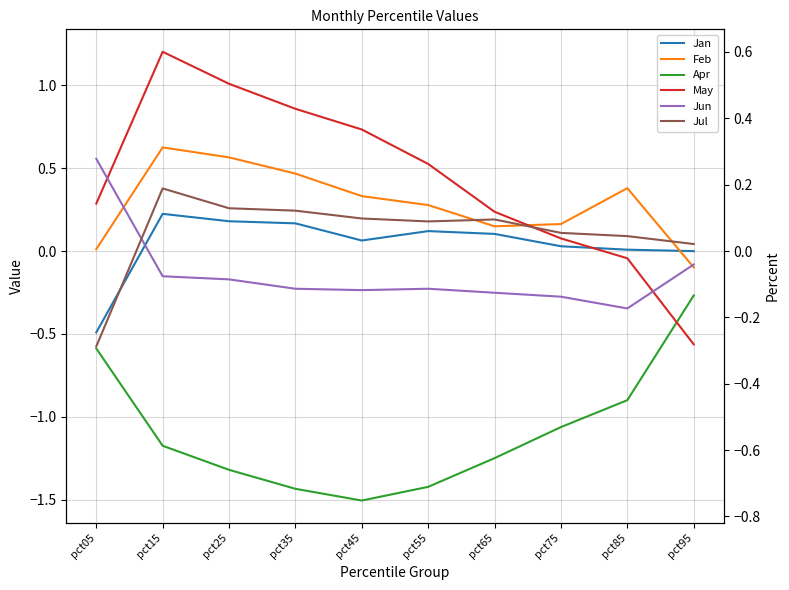

Reading left to right, transcribe all the data shown in this chart.

Jan: -0.5	0.2	0.2	0.2	0.1	0.1	0.1	0.0	0.0	-0.0
Feb: 0.0	0.6	0.6	0.5	0.3	0.3	0.1	0.2	0.4	-0.1
Apr: -0.6	-1.2	-1.3	-1.4	-1.5	-1.4	-1.2	-1.1	-0.9	-0.3
May: 0.3	1.2	1.0	0.9	0.7	0.5	0.2	0.1	-0.0	-0.6
Jun: 0.6	-0.2	-0.2	-0.2	-0.2	-0.2	-0.3	-0.3	-0.3	-0.1
Jul: -0.6	0.4	0.3	0.2	0.2	0.2	0.2	0.1	0.1	0.0